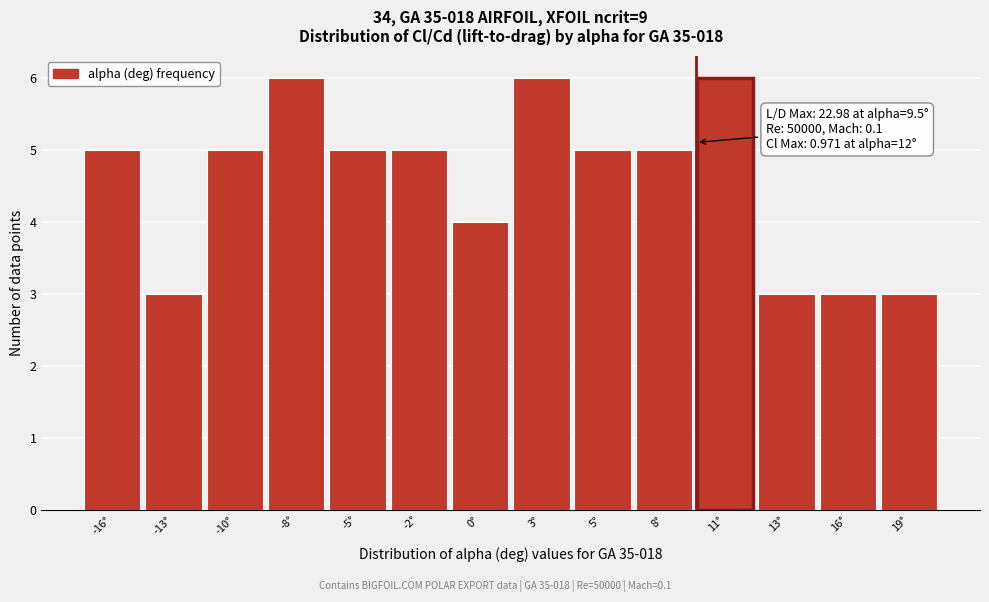

Reading left to right, what are all the values shown in this chart?

-16°=5	-13°=3	-10°=5	-8°=6	-5°=5	-2°=5	0°=4	3°=6	5°=5	8°=5	11°=6	13°=3	16°=3	19°=3